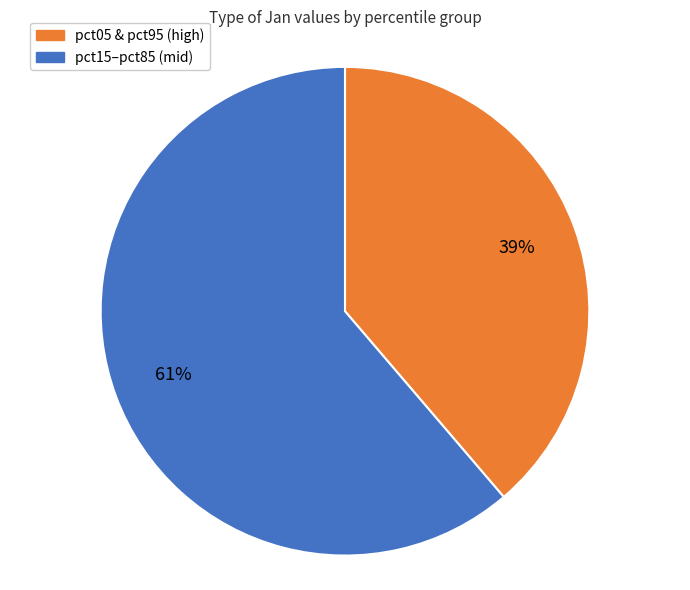

Is it true that pct05 & pct95 (high) is 28% of the pie?

False